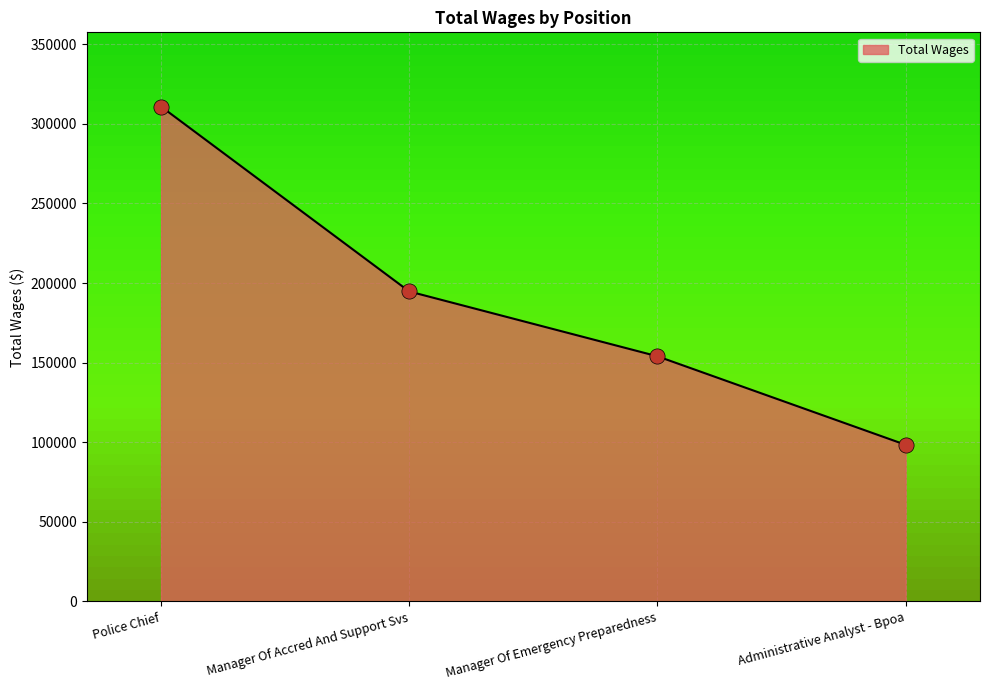

What is the change in value from Manager Of Emergency Preparedness to Administrative Analyst - Bpoa?

-55586